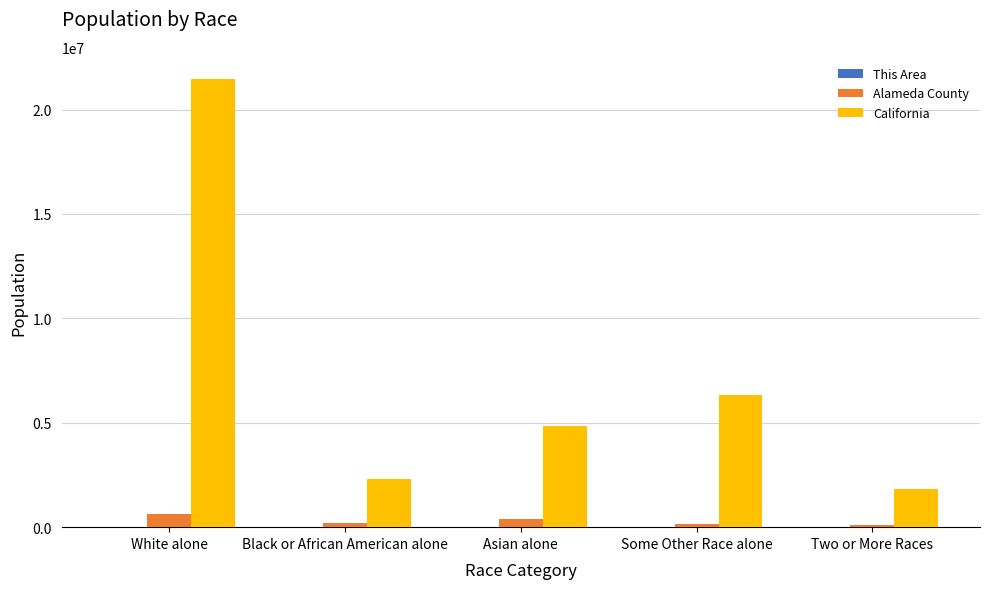

What is the sum of all California values?

36746769